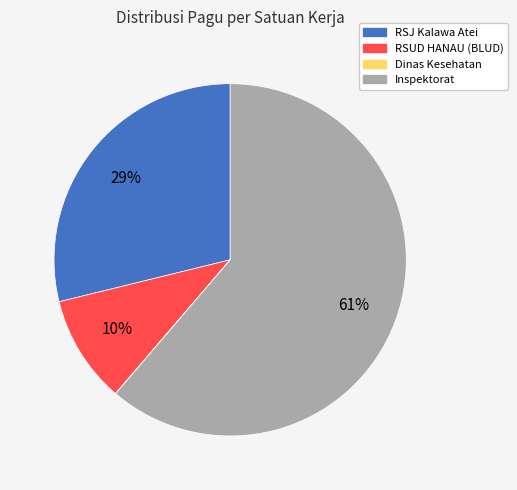

To the nearest percent, what percentage of the pie is Inspektorat?

61%